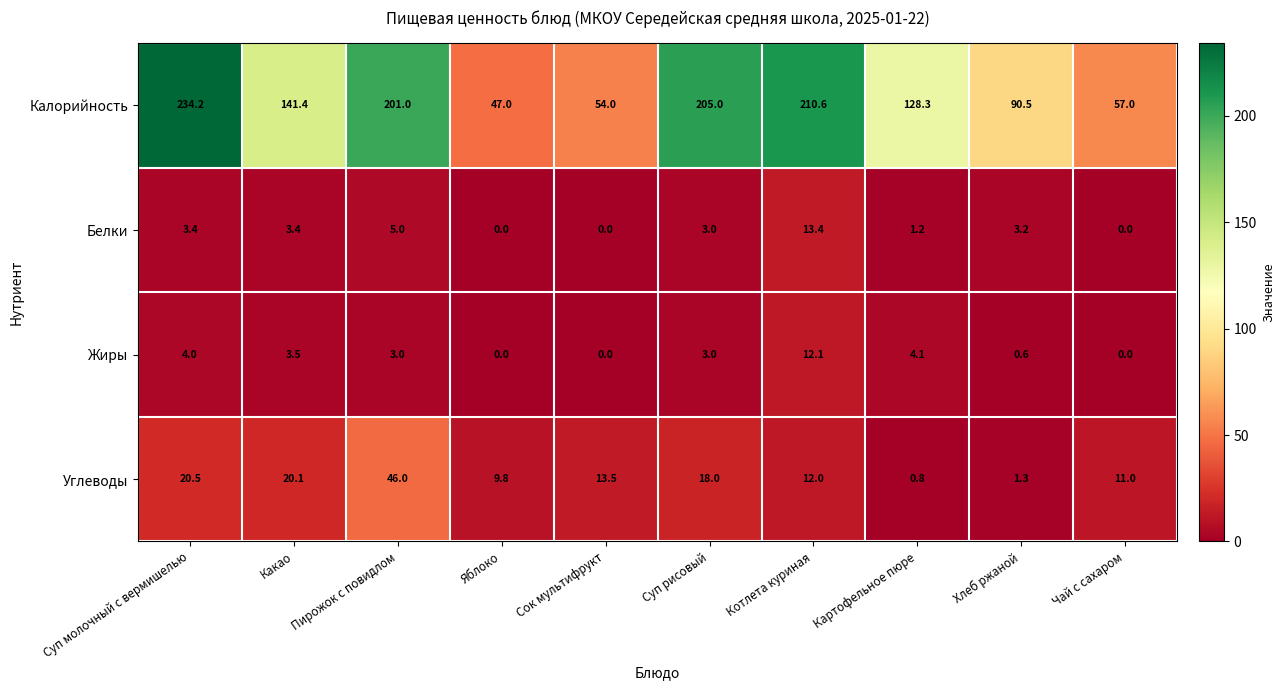

At which category is the sum across all series the highest?

Суп молочный с вермишелью